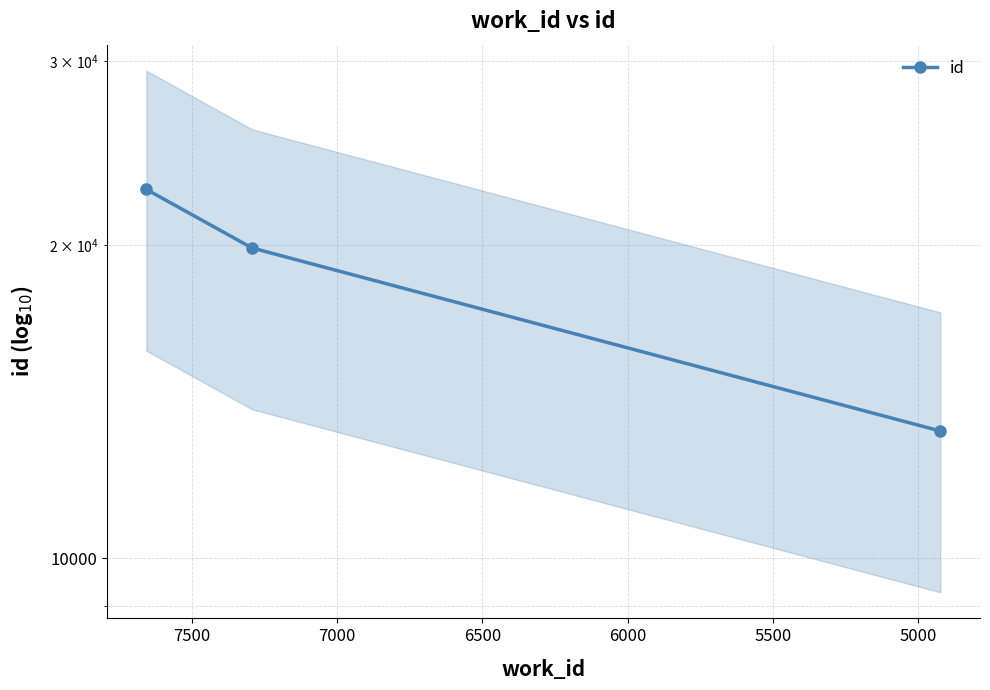

What is the value of the 3rd point from the left?

13250